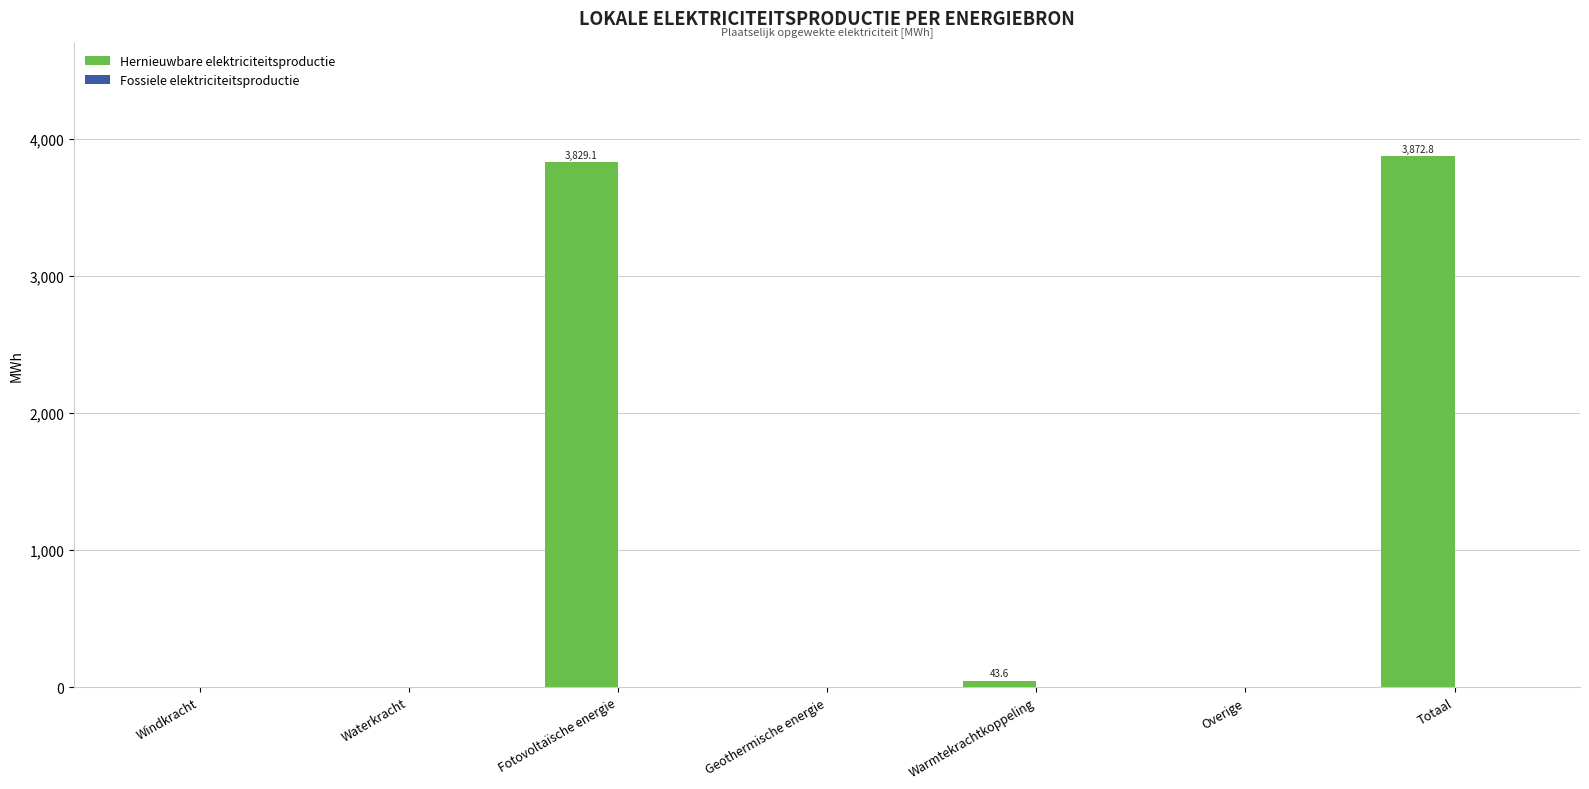

Between Warmtekrachtkoppeling and Totaal, which is larger?

Totaal